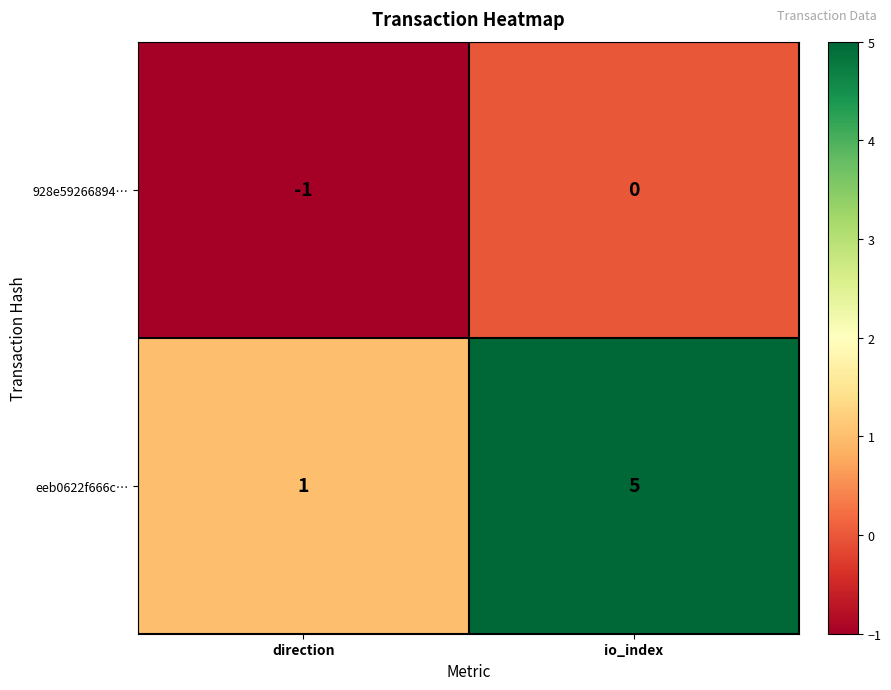

Reading right to left, transcribe all the data shown in this chart.

928e59266894…: io_index=0	direction=-1
eeb0622f666c…: io_index=5	direction=1